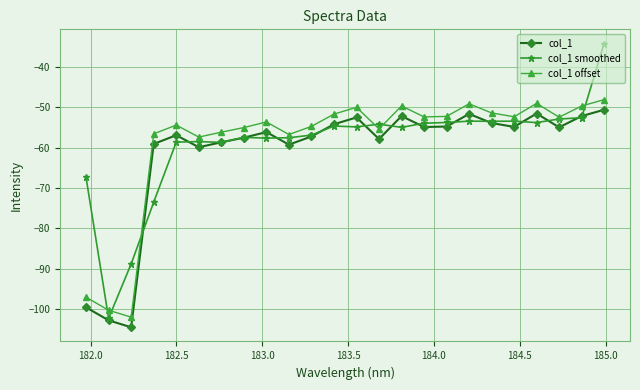

True or false: col_1 offset and col_1 cross at least once.

False